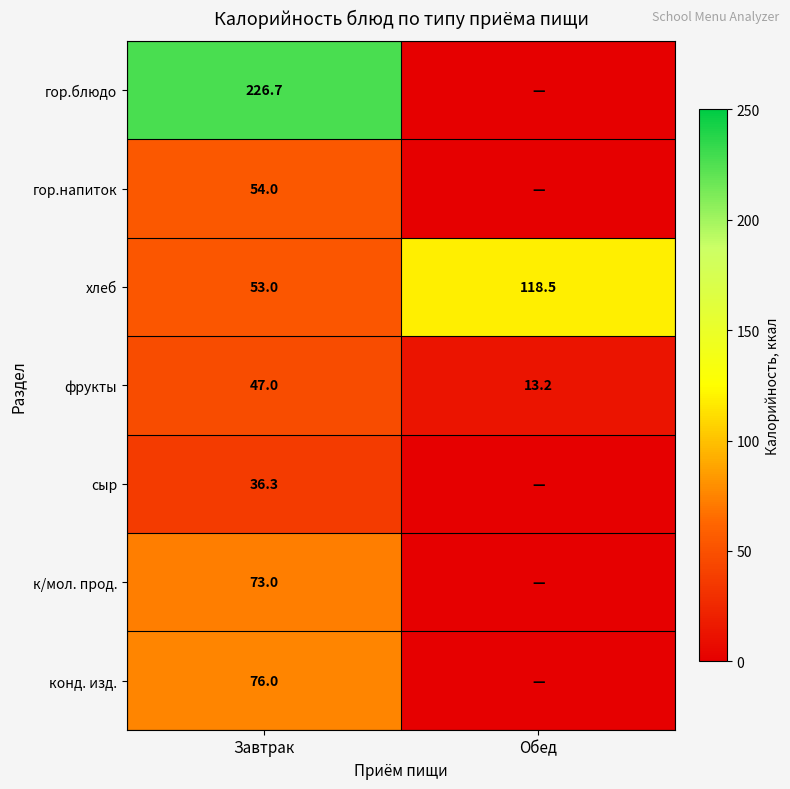

Which label corresponds to the largest value in the chart?

Завтрак